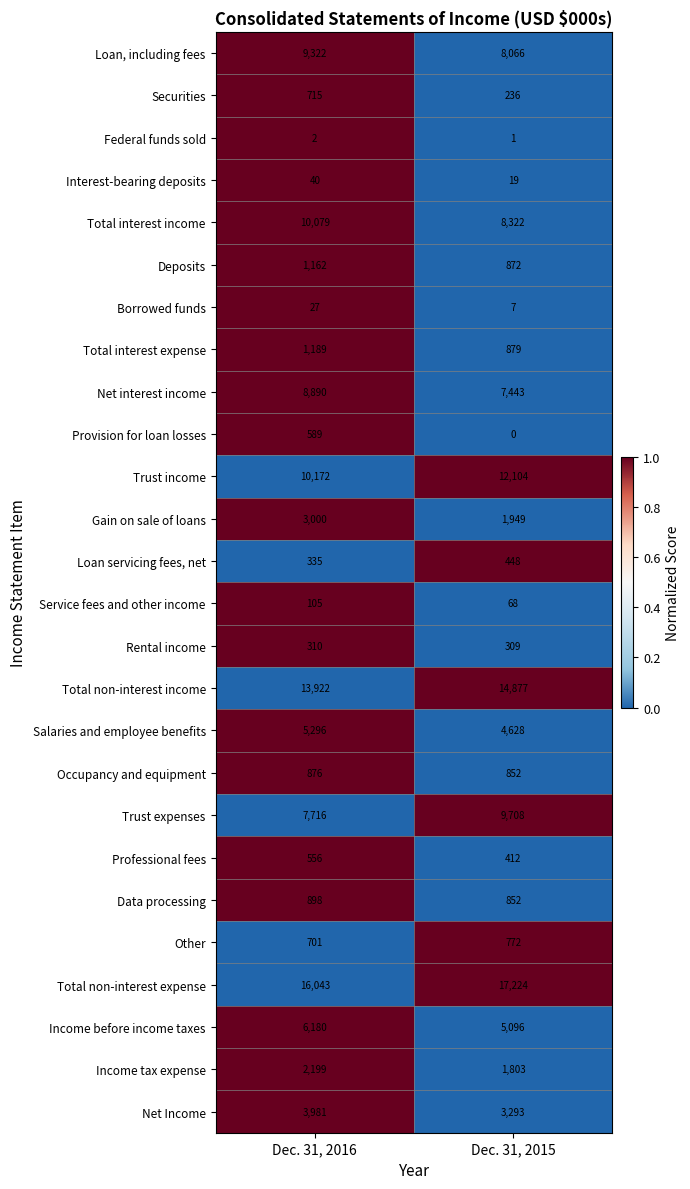

Is it true that Income before income taxes equals 8364 at Dec. 31, 2016?

False